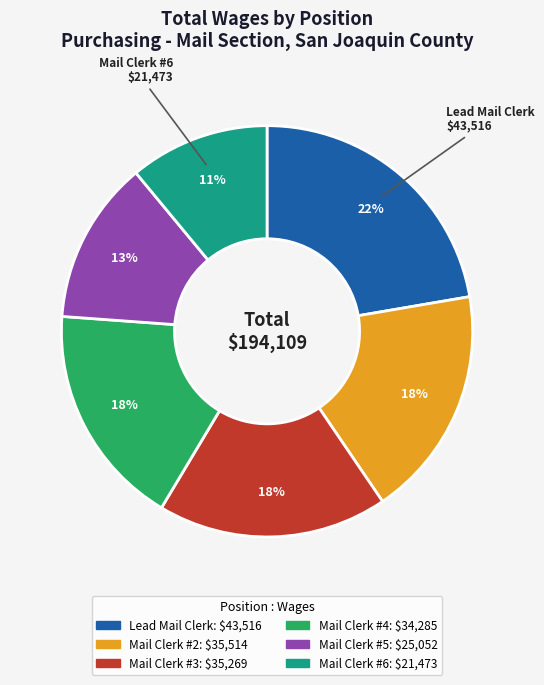

To the nearest percent, what is the average slice percentage?

17%